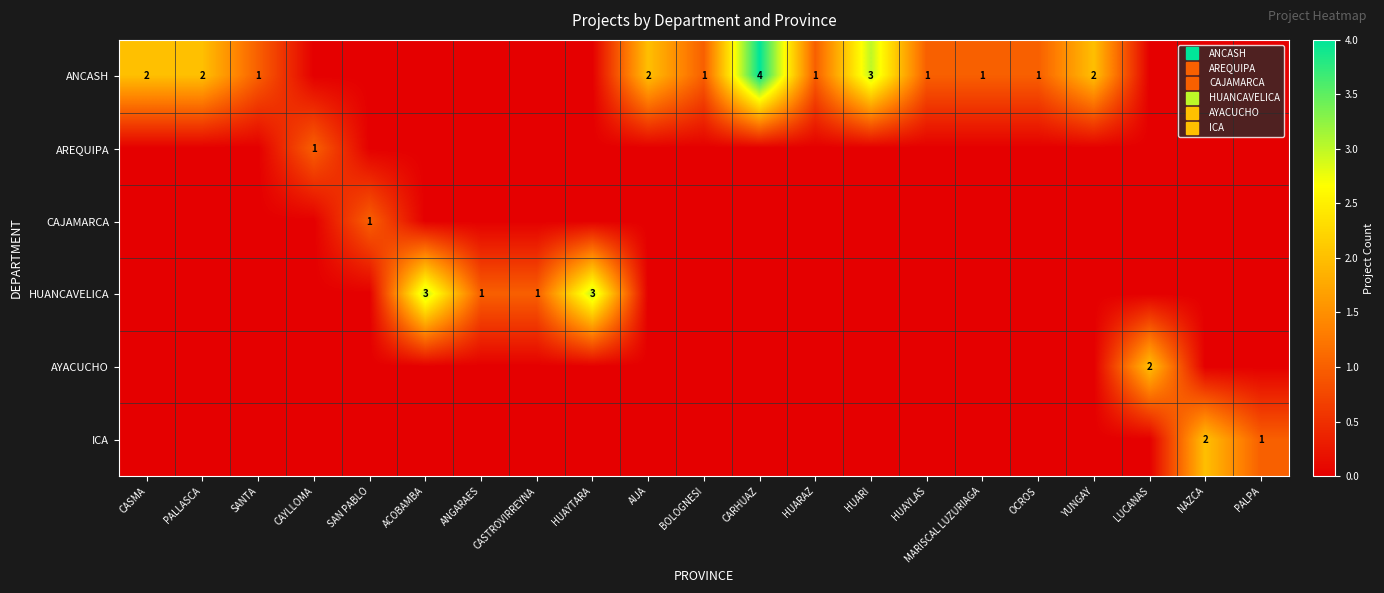

How many categories are shown in the chart?

21